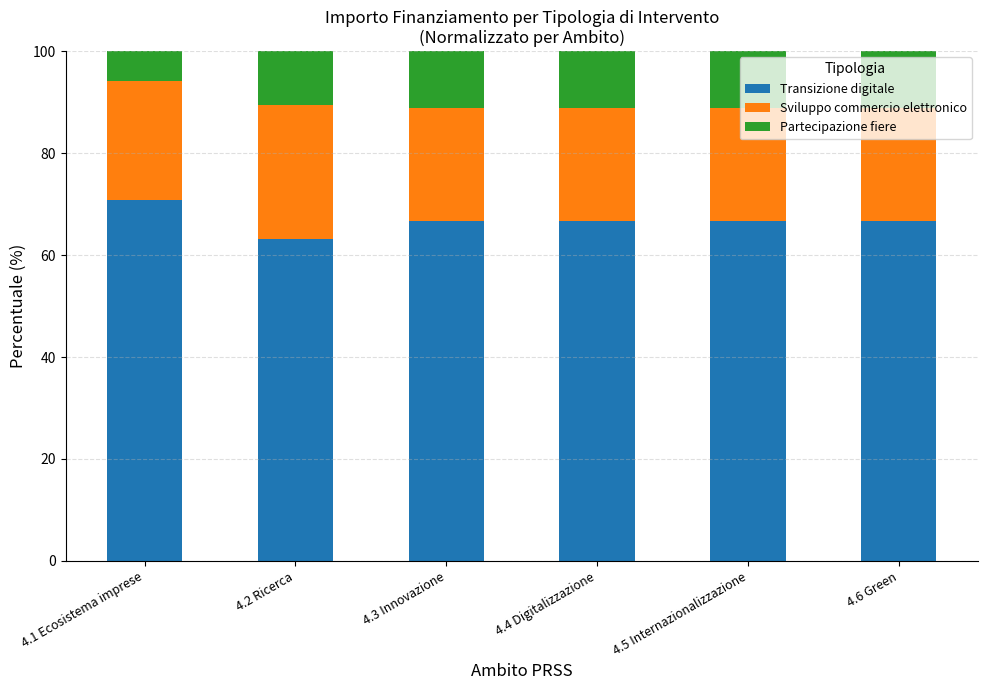

The value of Transizione digitale at 4.5 Internazionalizzazione is 96.2. True or false?

False